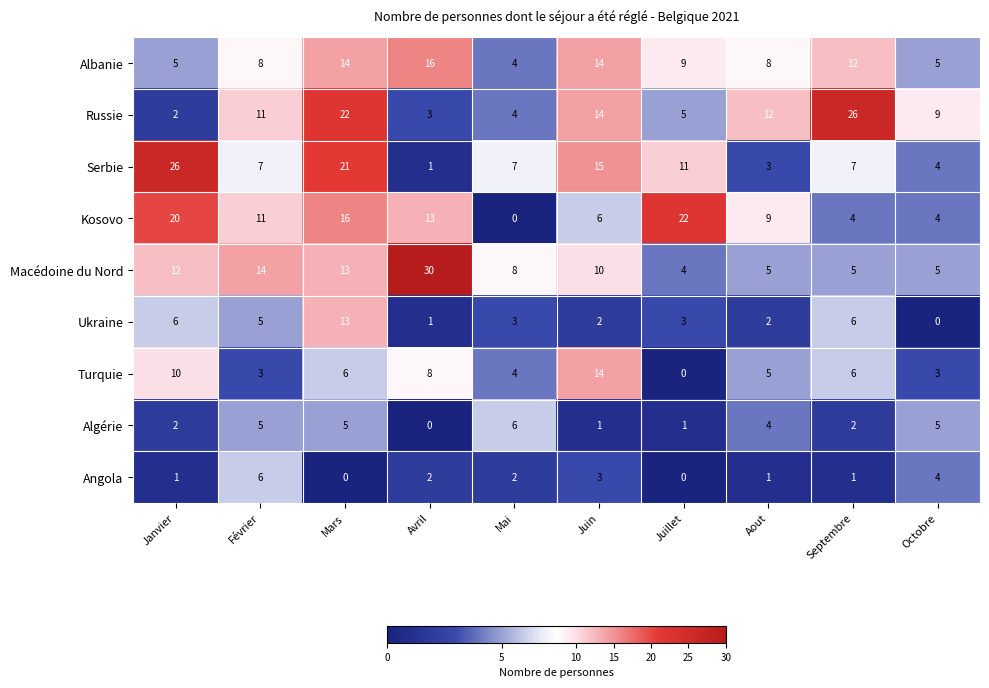

Between Mai and Aout, which series saw the biggest shift?

Kosovo